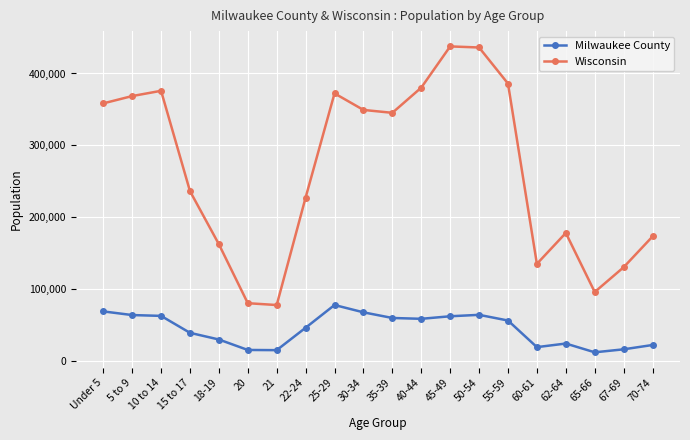

Rank the series by their average value, from lowest to highest.

Milwaukee County, Wisconsin